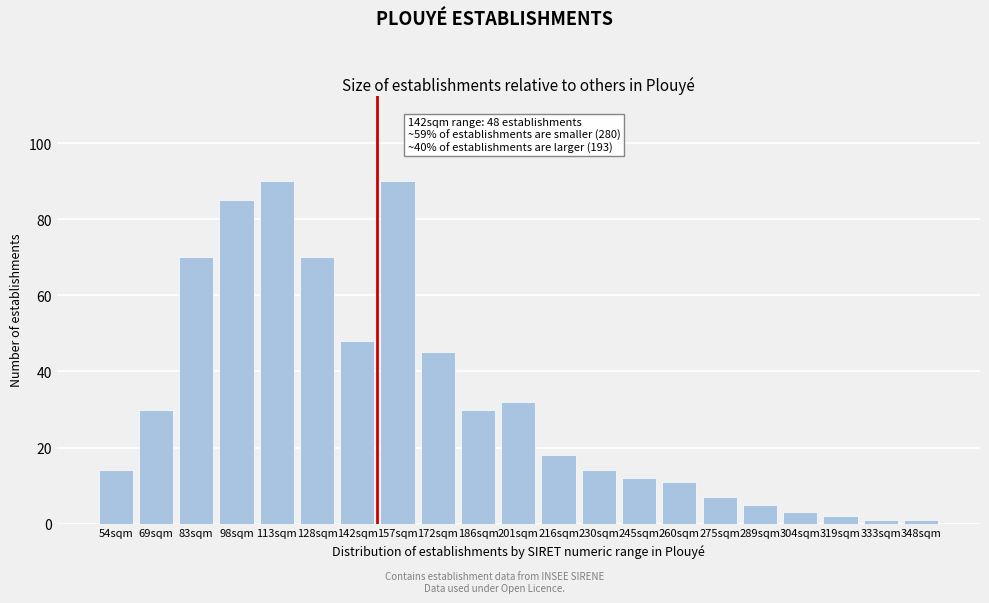

Reading left to right, extract all data points from this chart.

14	30	70	85	90	70	48	90	45	30	32	18	14	12	11	7	5	3	2	1	1